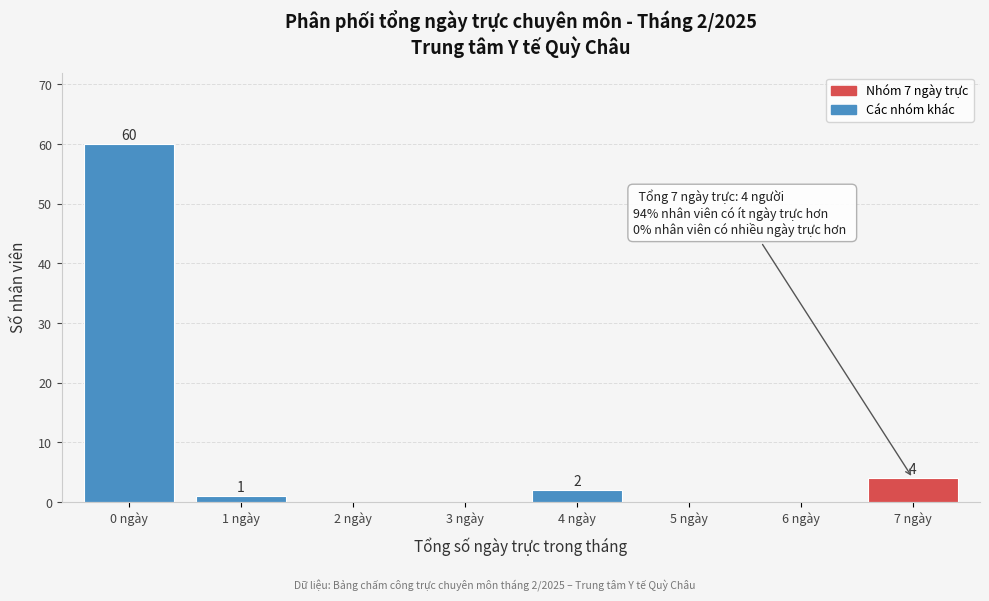

Reading left to right, what are all the values shown in this chart?

0 ngày=60	1 ngày=1	2 ngày=0	3 ngày=0	4 ngày=2	5 ngày=0	6 ngày=0	7 ngày=4